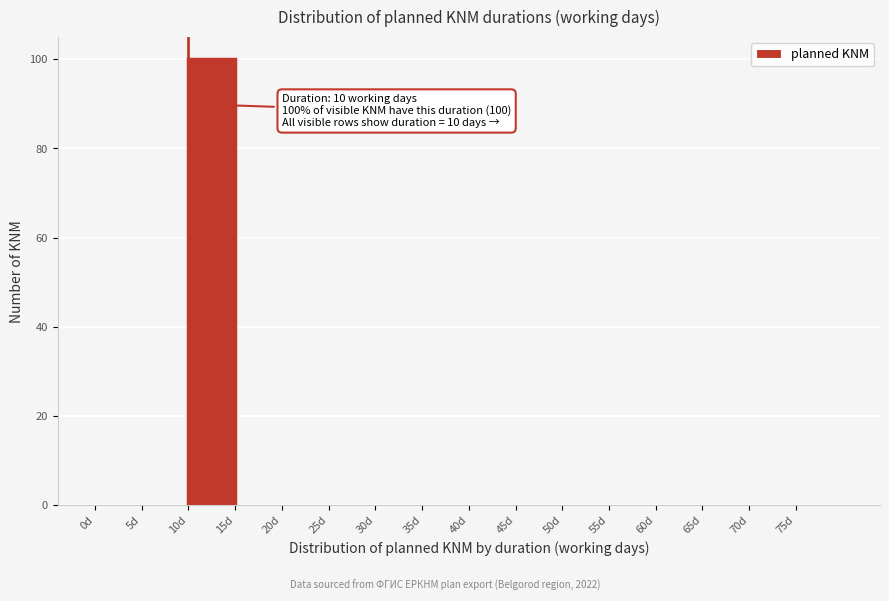

Which range on the x-axis has the tallest bar?

10 to 15